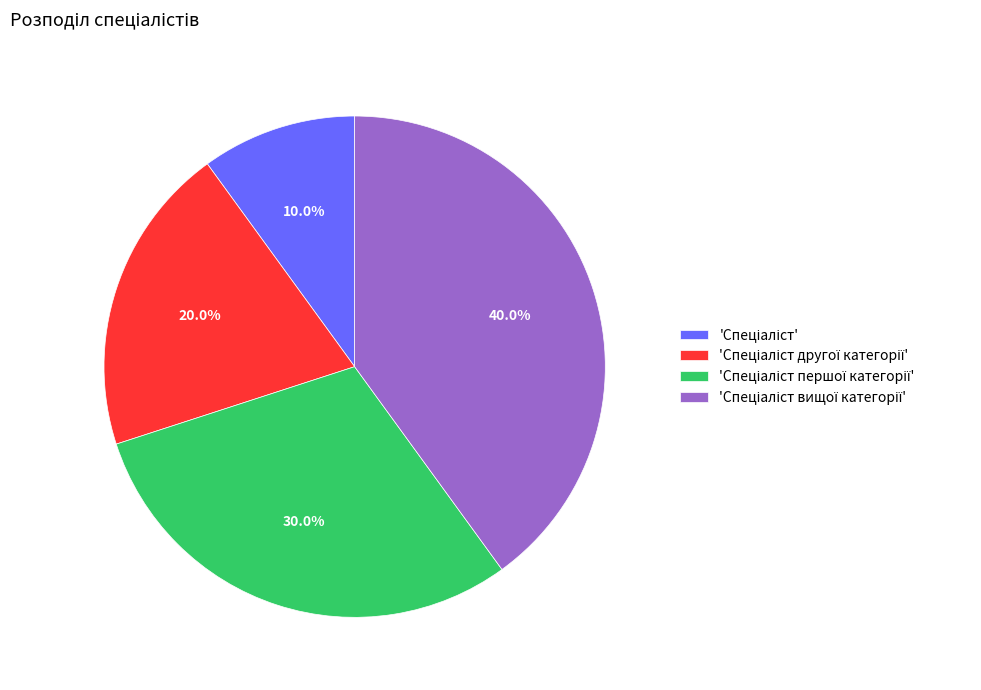

Is there a majority slice in this chart?

No